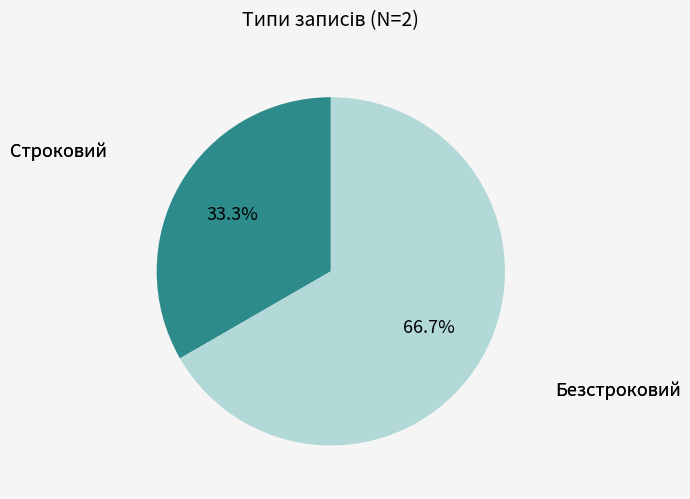

Is there any slice that represents more than half of the pie?

Yes